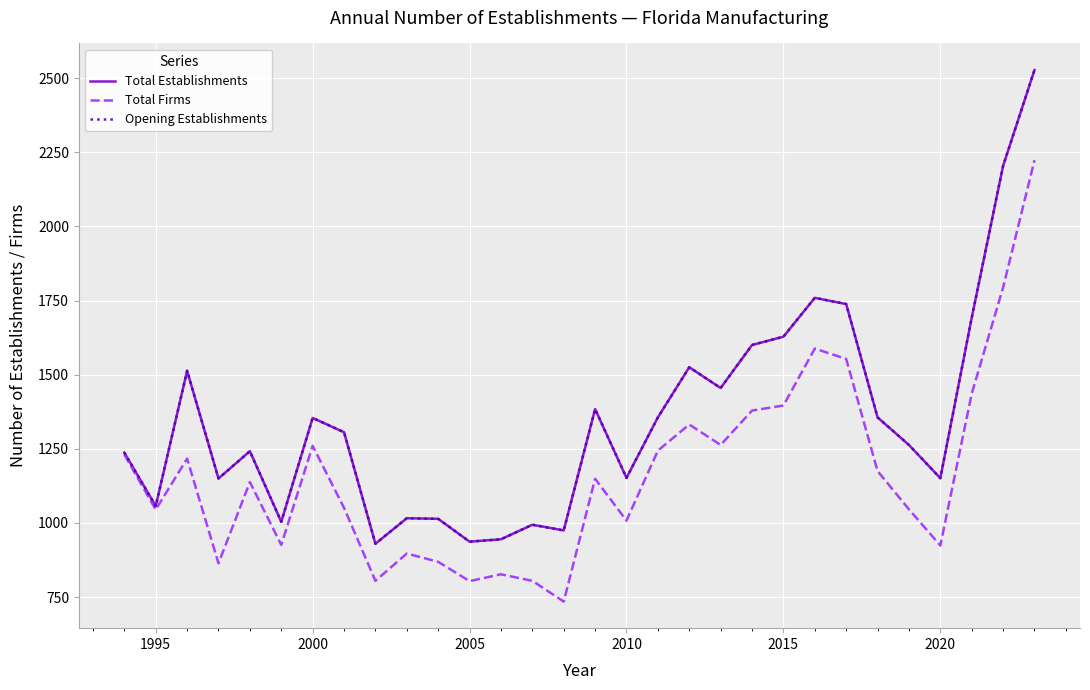

Where does the Opening Establishments series first go above 1306?

2000